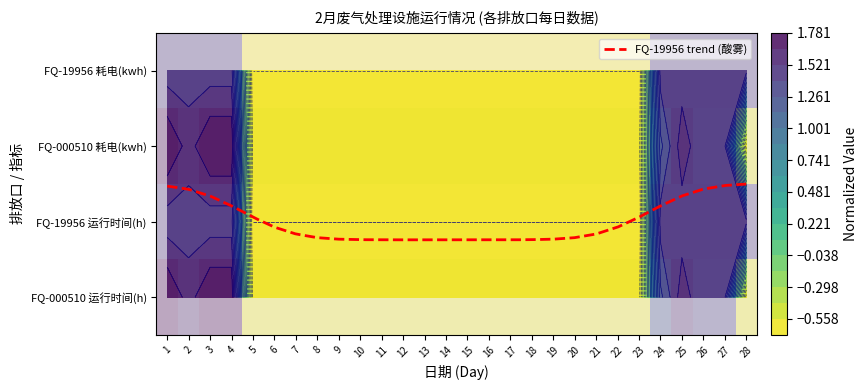

At which label does FQ-19956 (酸雾) first exceed 0?

1